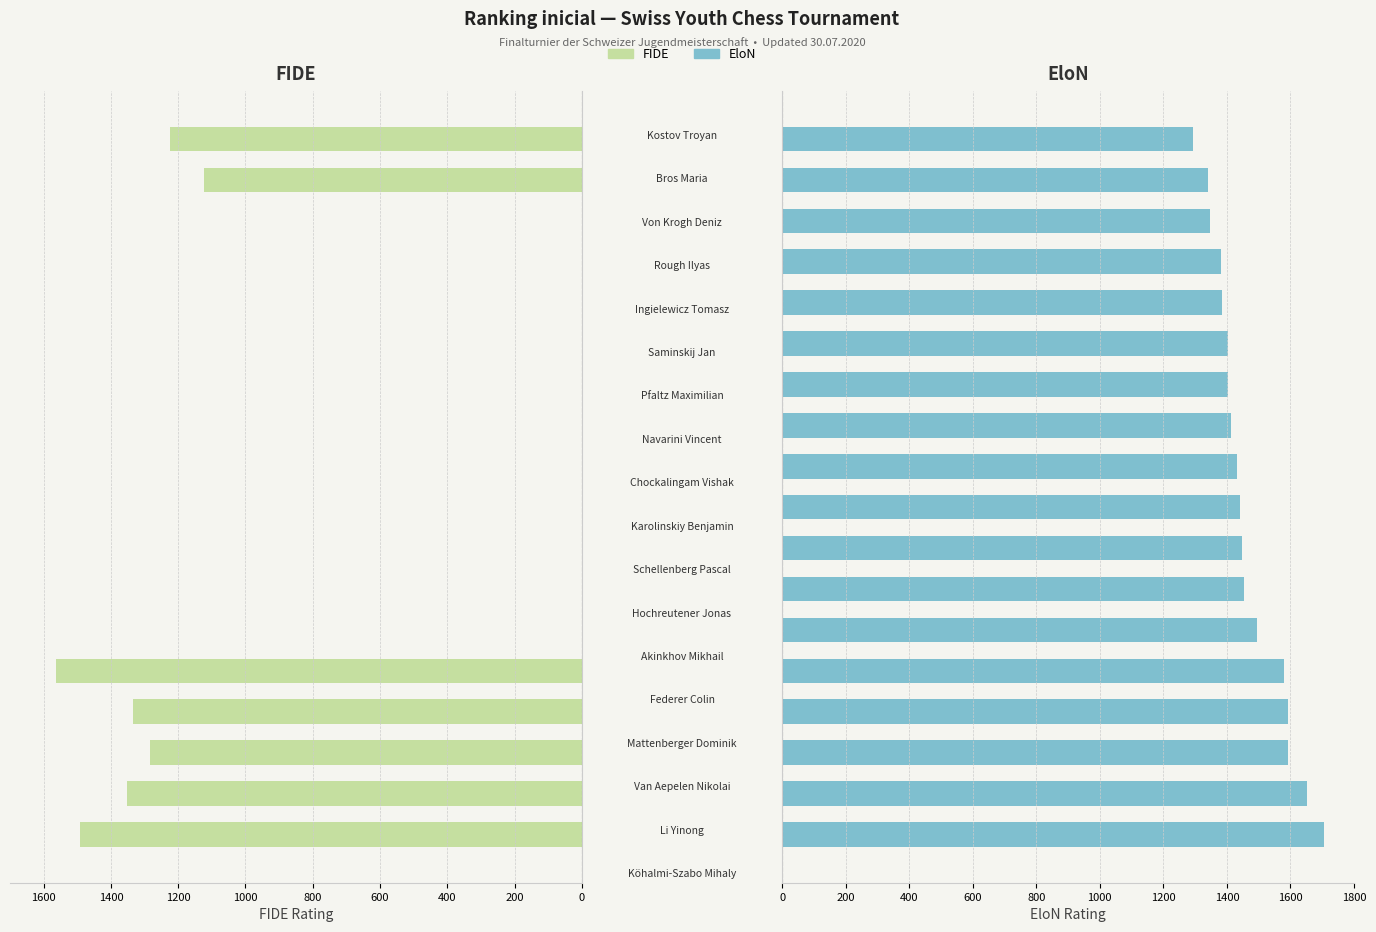

The FIDE series shows 1881 at 16. True or false?

False